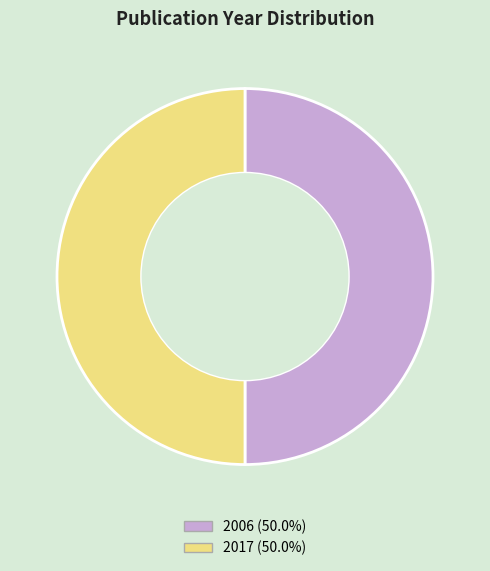

The 2017 slice represents 62% of the pie. True or false?

False